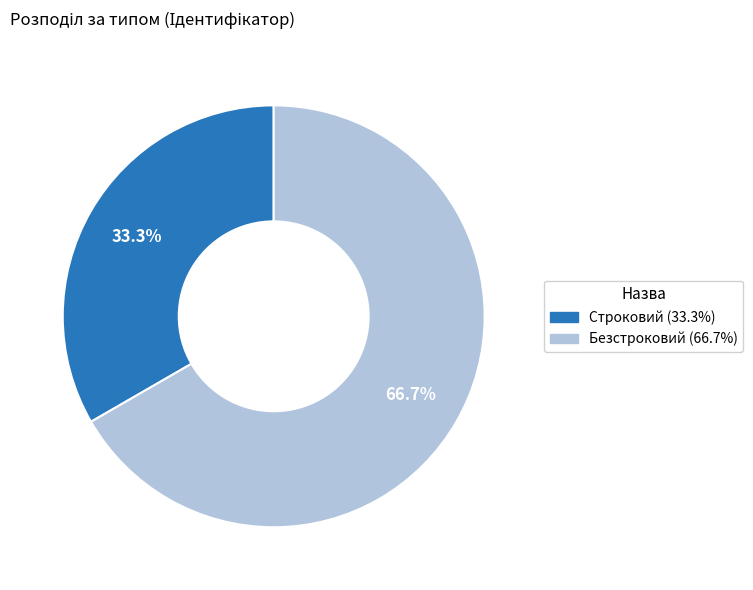

To the nearest percent, what is the average slice percentage?

50%